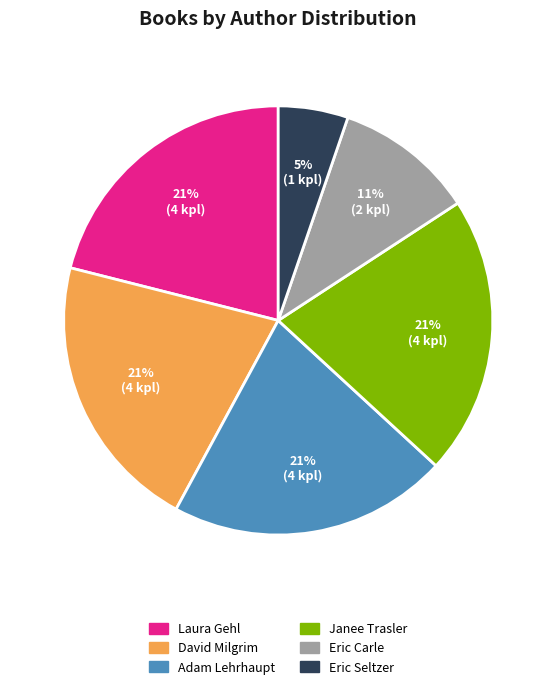

How many slices are in this pie chart?

6